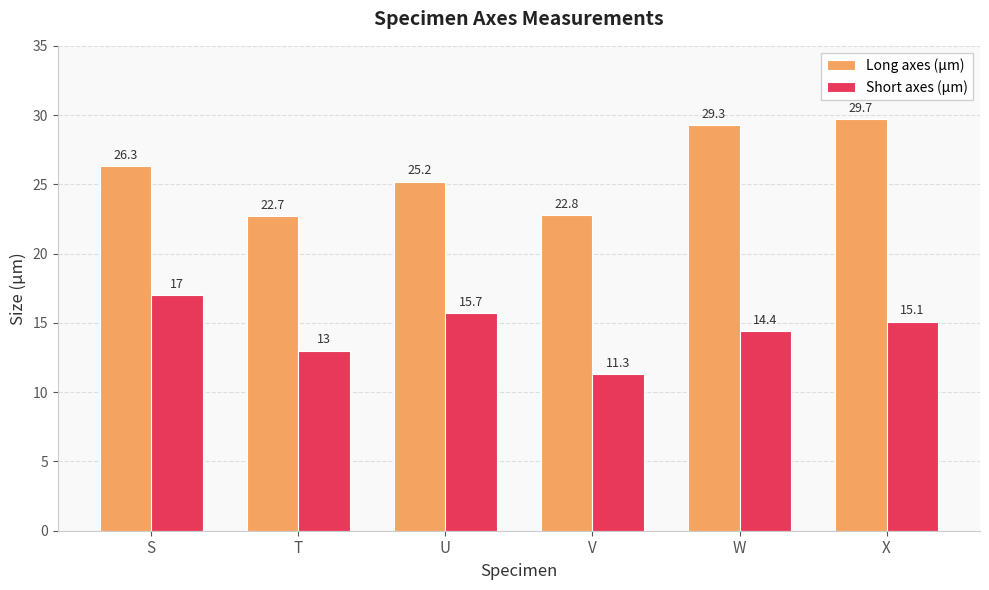

Which label corresponds to the smallest value in the chart?

V